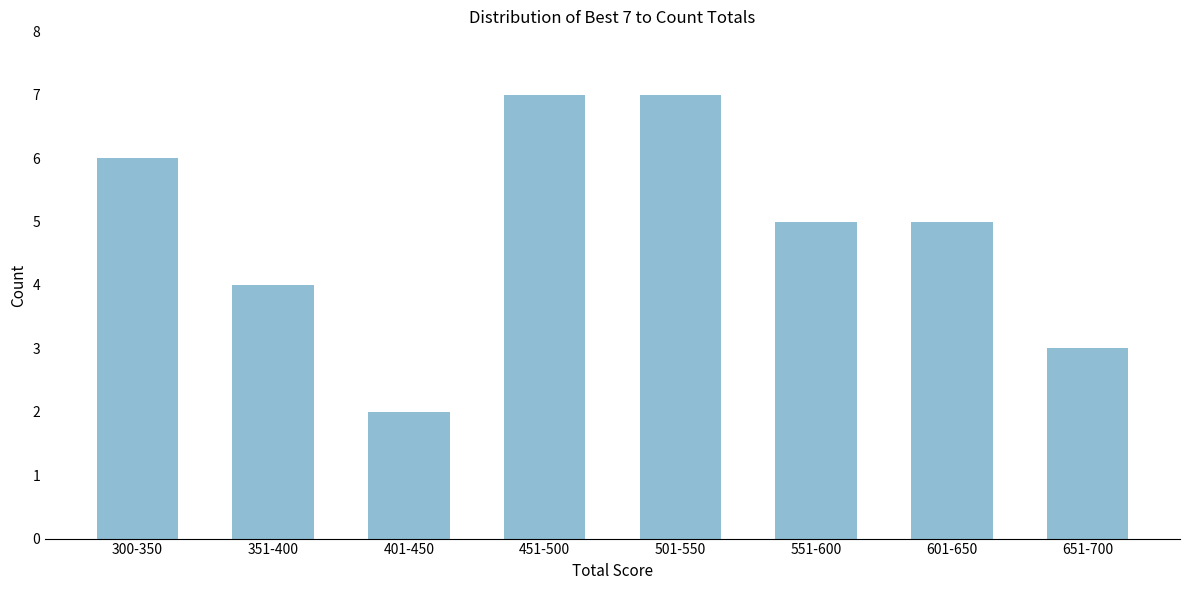

Reading left to right, extract all data points from this chart.

6	4	2	7	7	5	5	3